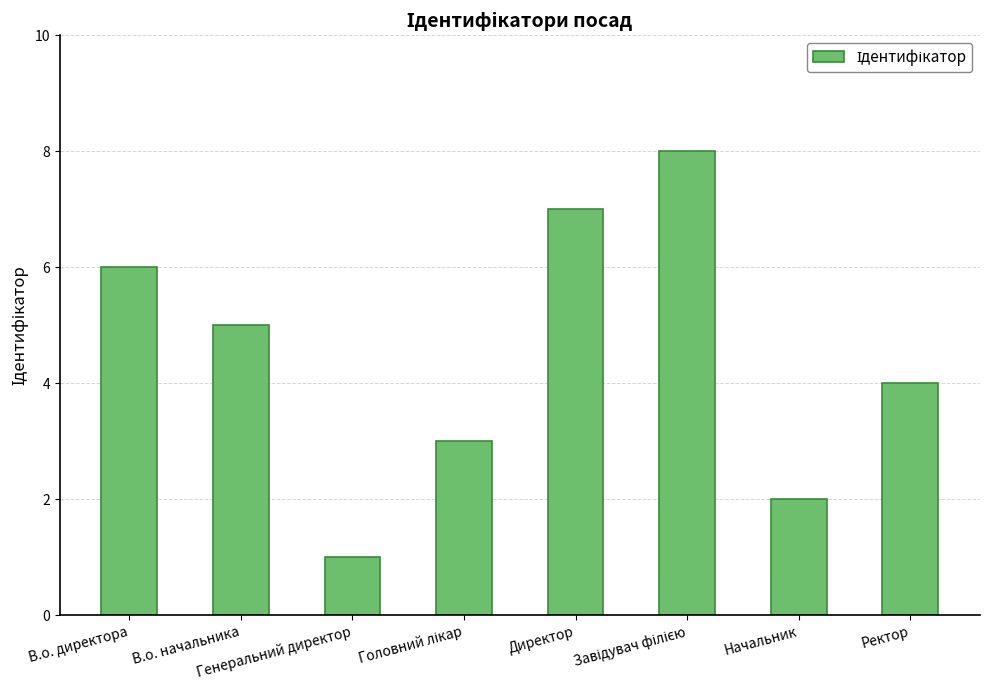

Count the values in the range 3 to 7.

5